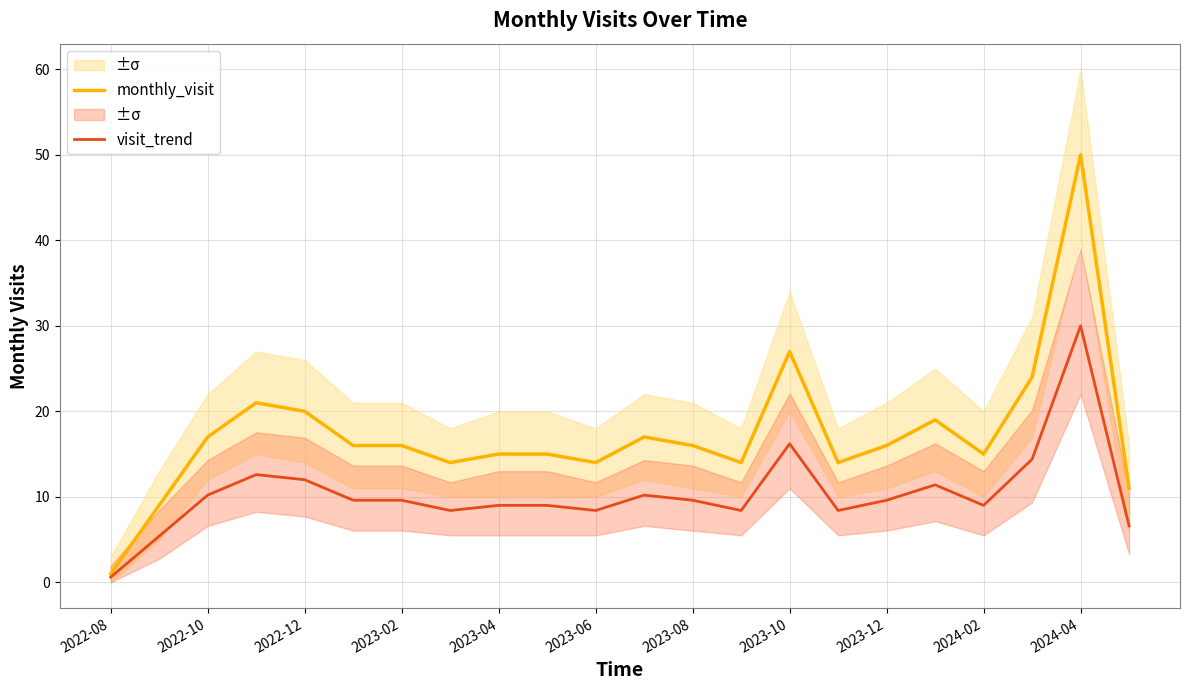

The value of visit_trend at 2024-04 is 7.0. True or false?

False